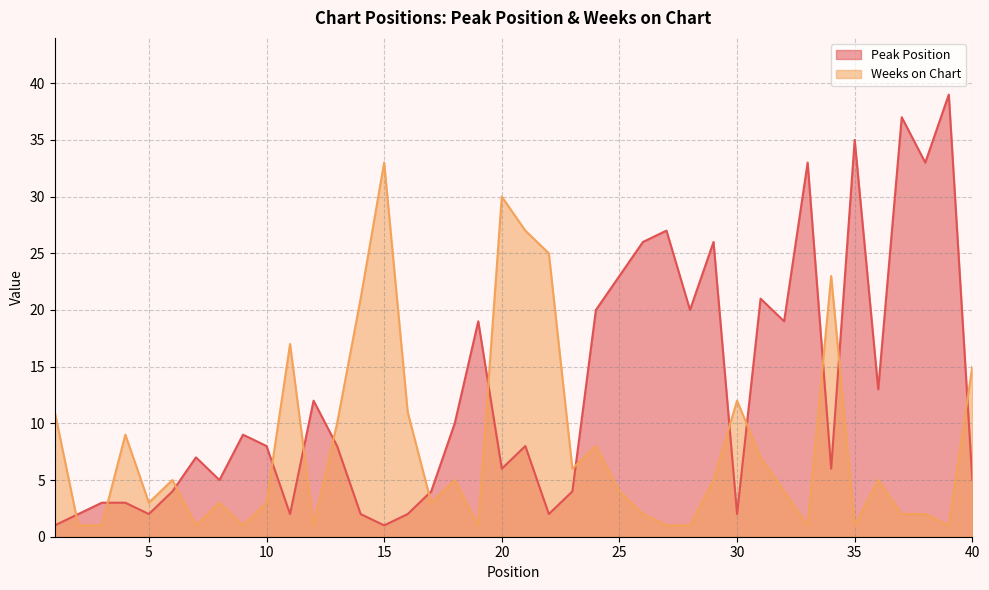

In Weeks on Chart, how many points are lower than both neighbors (excluding endpoints)?

10